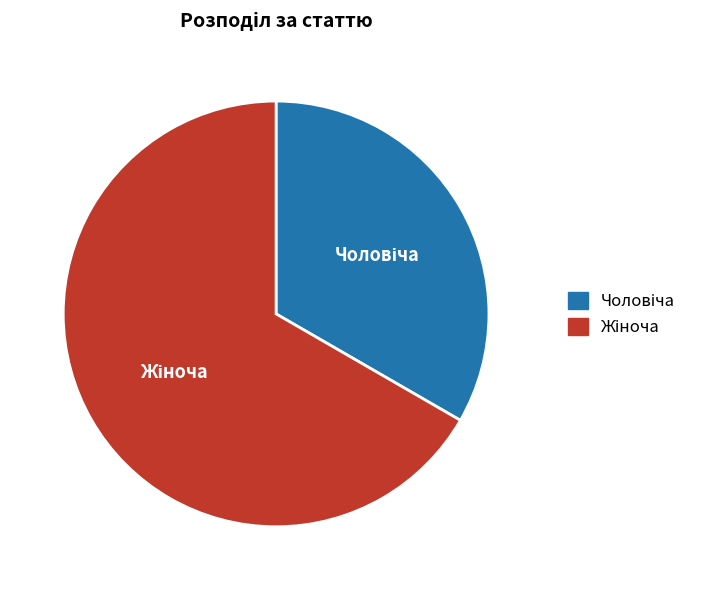

Does any single category account for the majority?

Yes